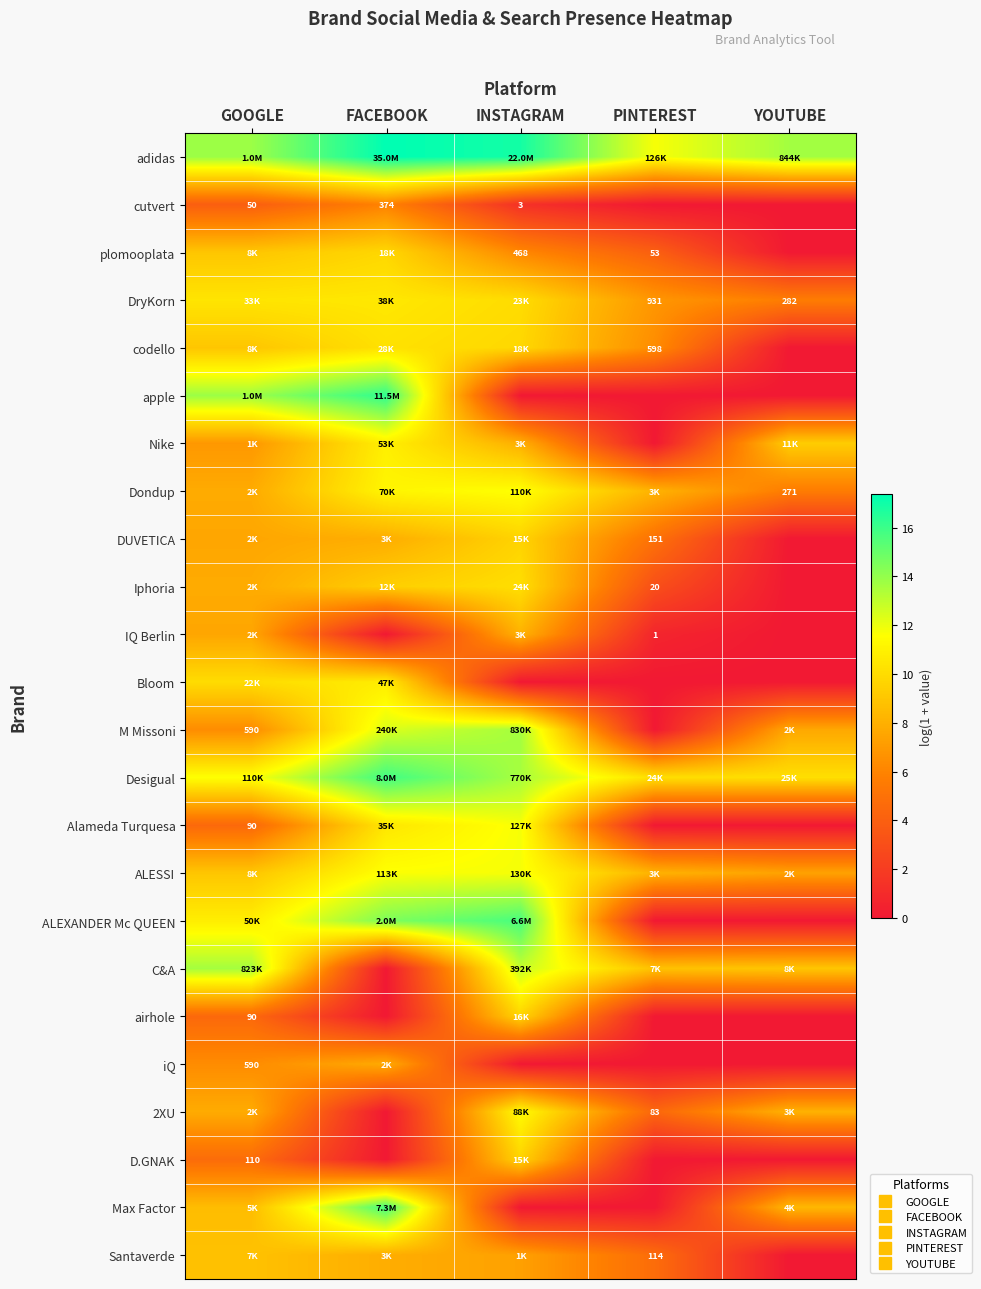

At which category is the sum across all series the highest?

FACEBOOK